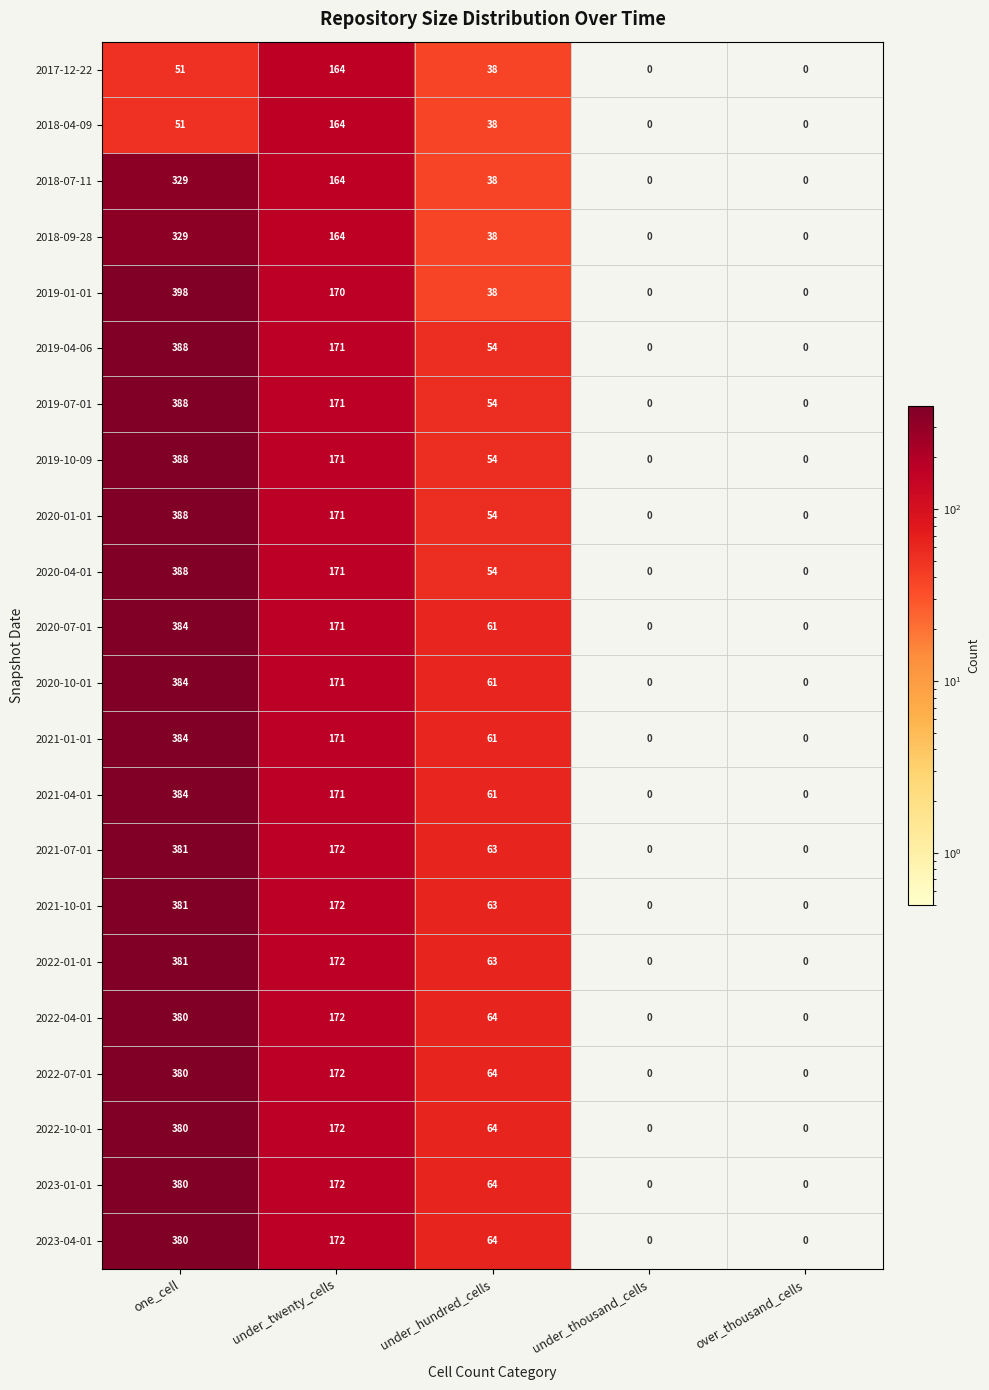

What is the difference between the 2022-10-01 values at under_hundred_cells and under_thousand_cells?

64